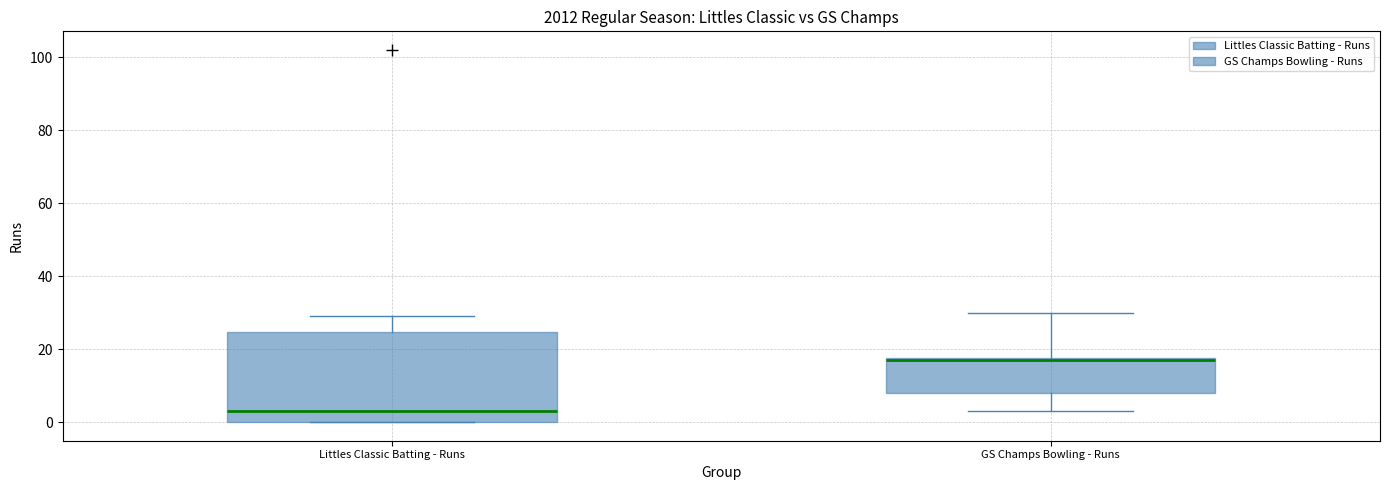

Comparing the boxes themselves (not the whiskers), which one is the tallest?

Littles Classic Batting - Runs